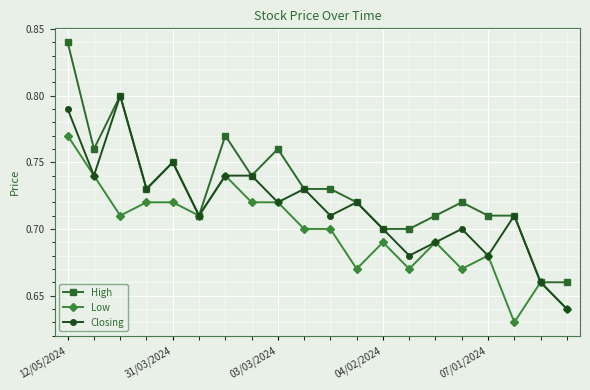

Does the chart display data point markers on the line(s)?

Yes